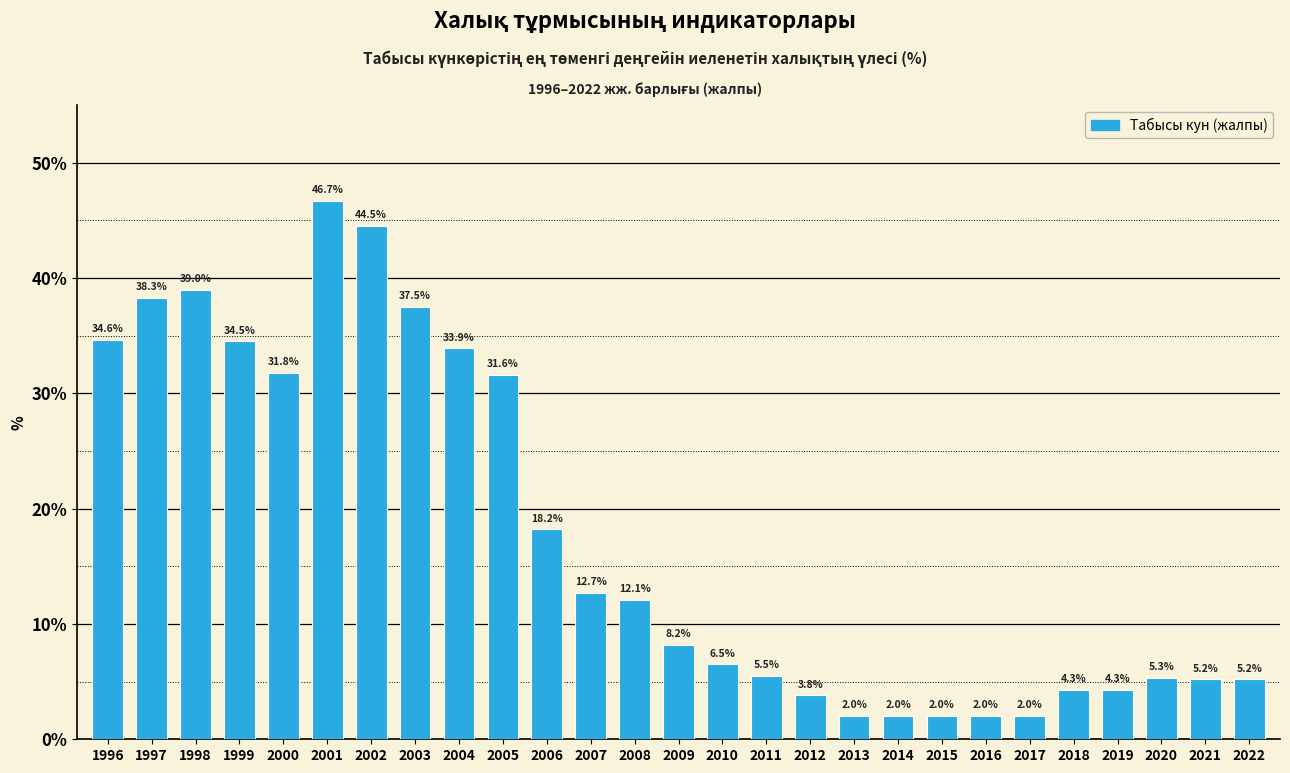

Are the bars horizontal?

No